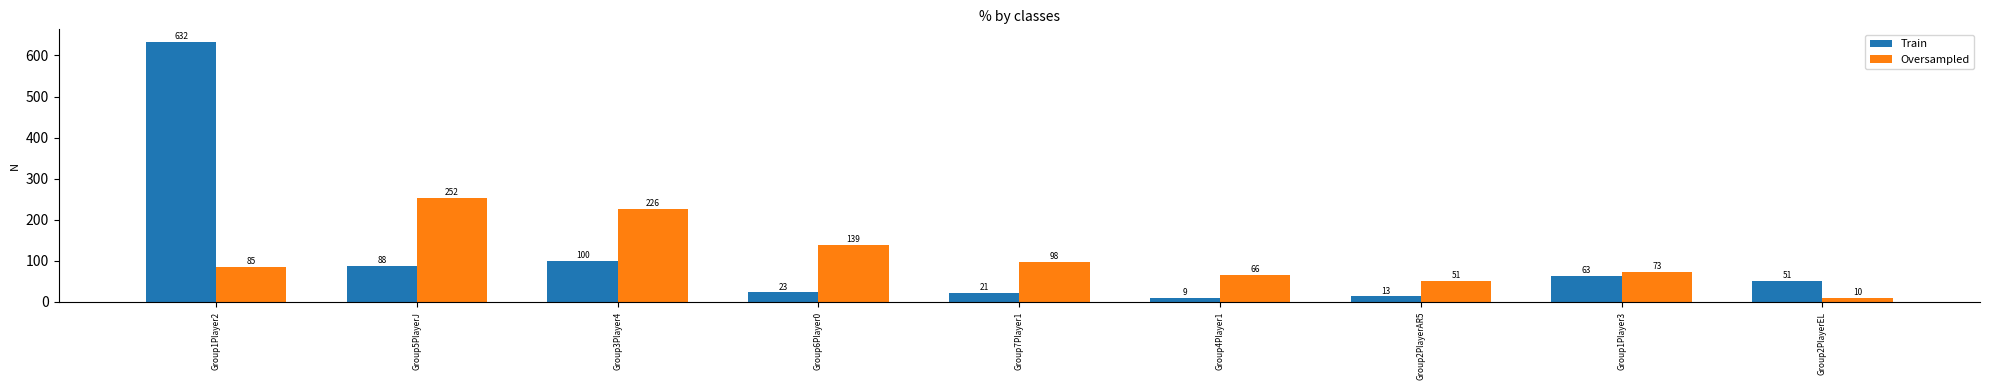

What is the label of the 4th bar from the left?

Group6Player0